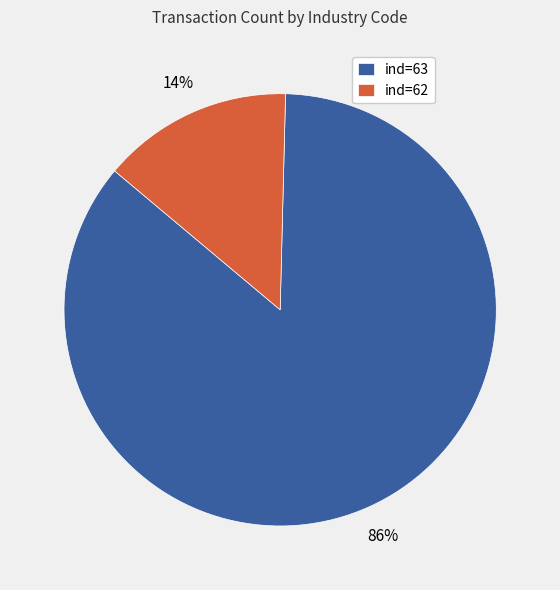

Is it true that ind=62 is 14% of the pie?

True